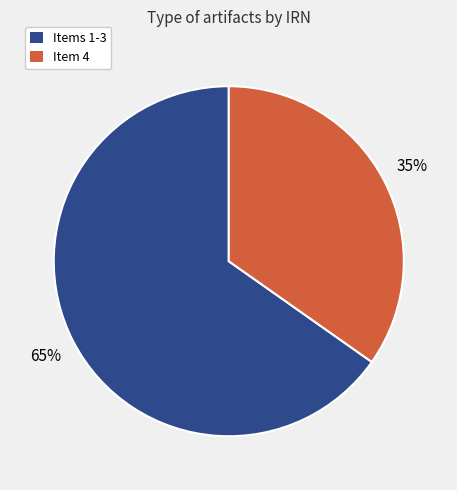

Count the number of slices in the pie.

2